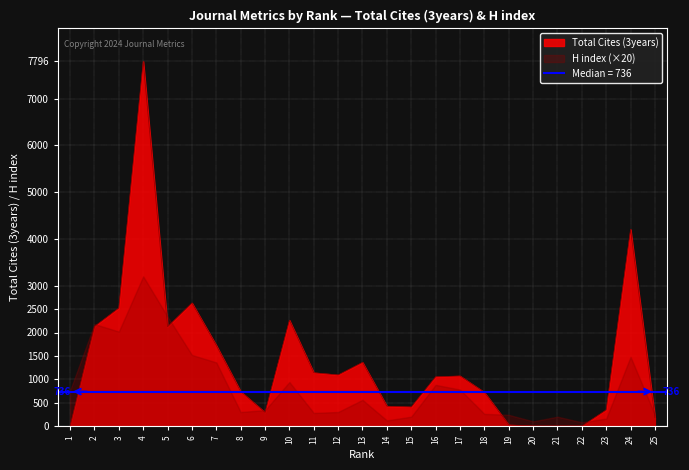

How many values are below 1053?

12